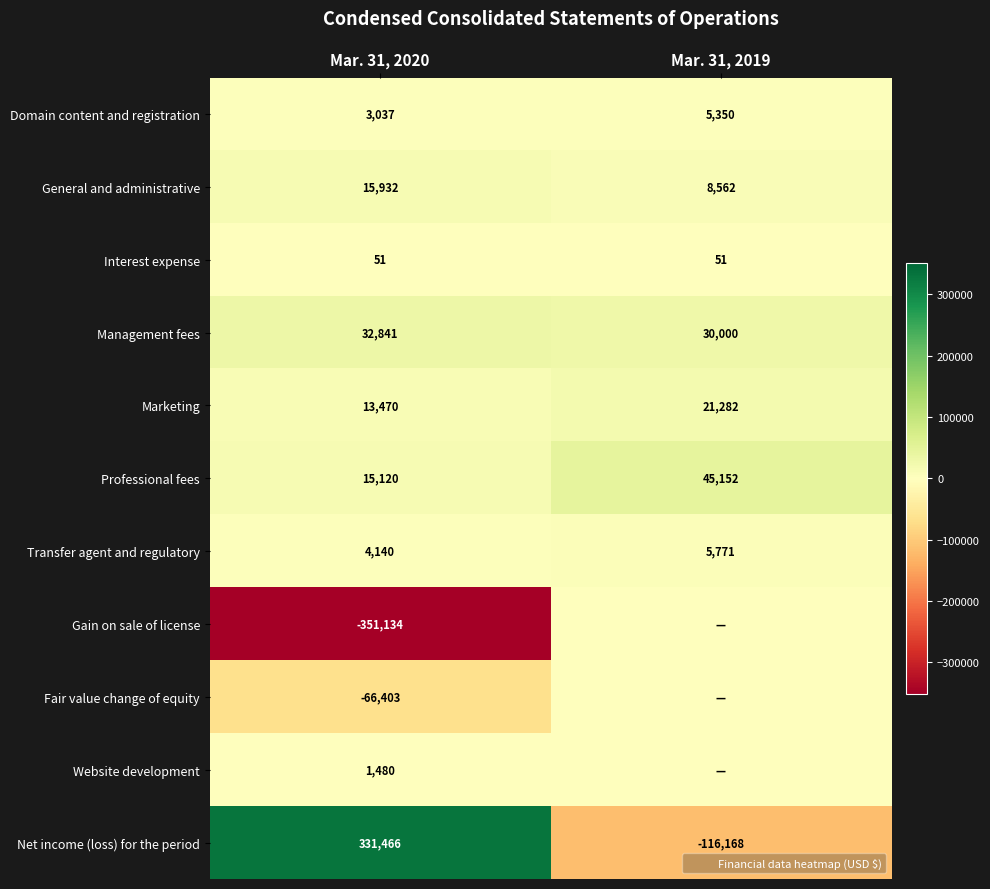

Which category has the lowest value in the Fair value change of equity series?

Mar. 31, 2020